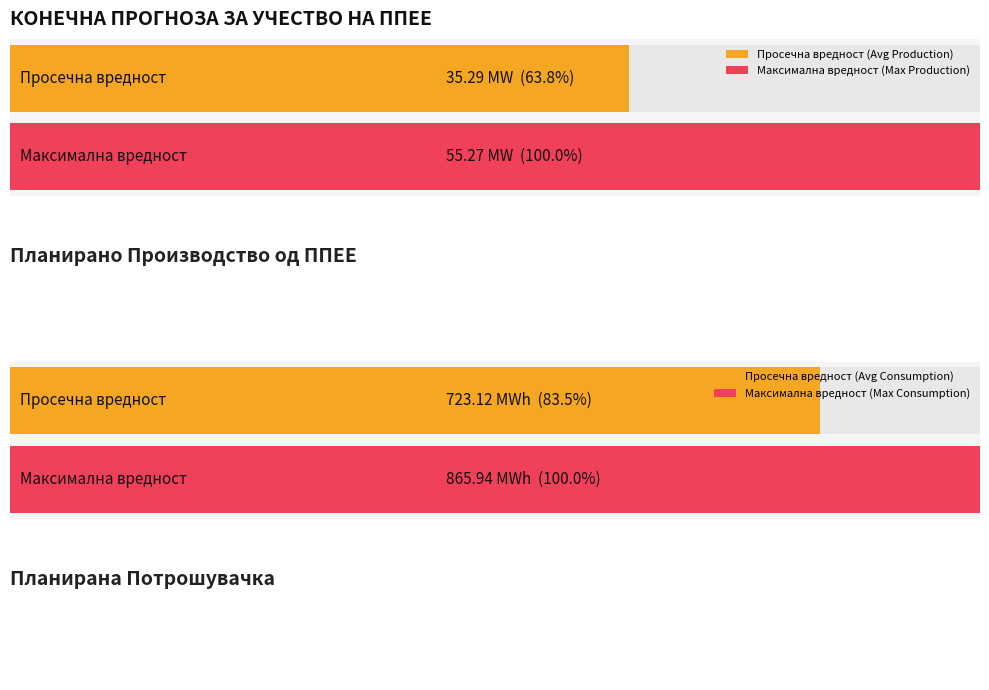

The value of Планирано Производство од ППЕЕ at 3 is 9.6. True or false?

False